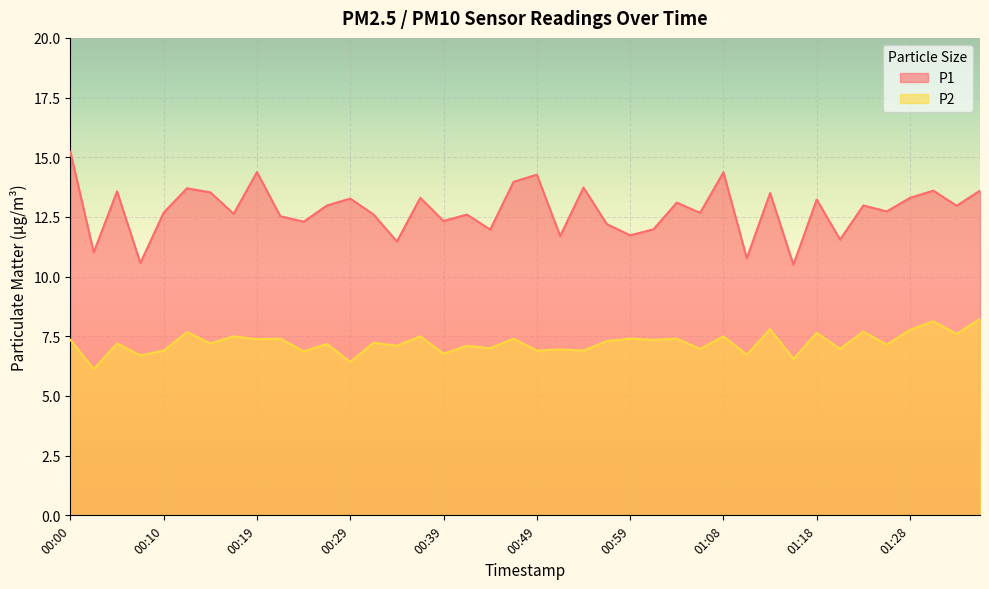

Rank the series by their average value, from highest to lowest.

P1, P2